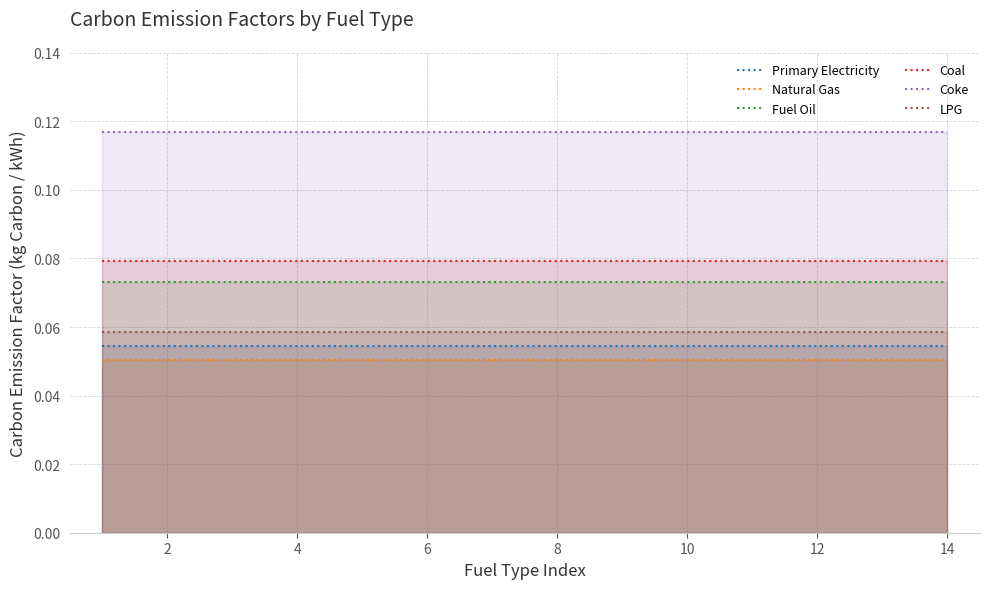

True or false: Coal has more than 2 points higher than both neighbors.

False